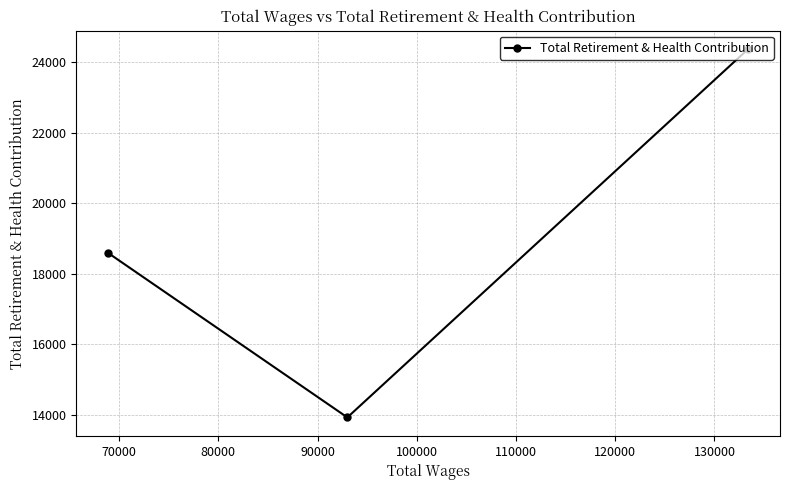

What is the value of the 2nd point from the left?

13930